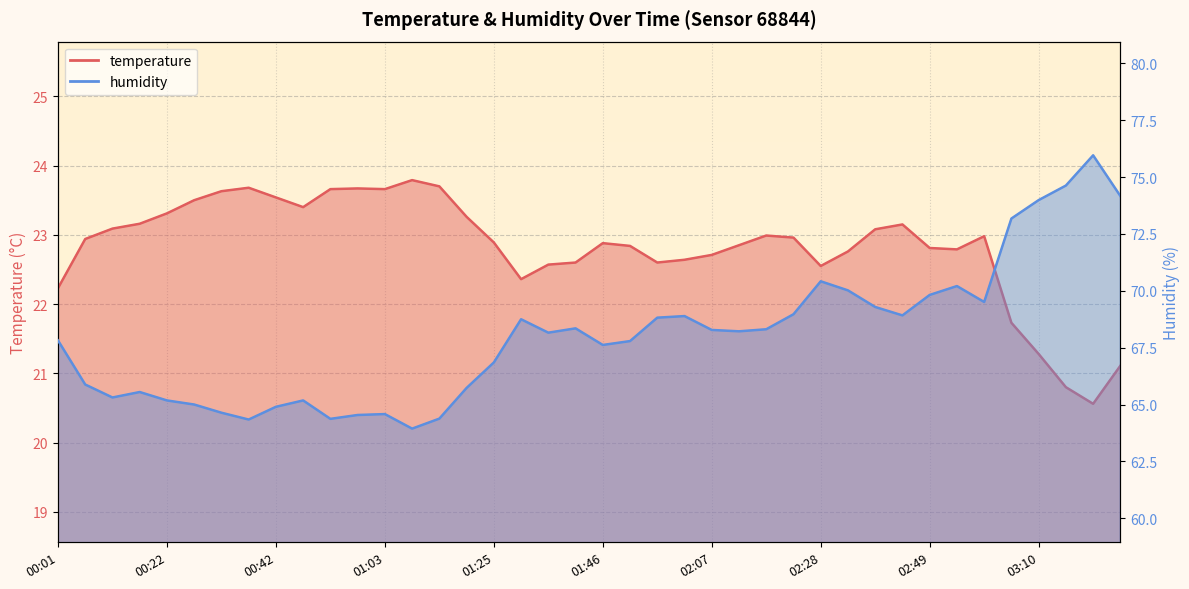

Reading left to right, transcribe all the data shown in this chart.

temperature: 00:01=22.2	00:06=22.9	00:11=23.1	00:16=23.2	00:22=23.3	00:27=23.5	00:32=23.6	00:37=23.7	00:42=23.5	00:48=23.4	00:53=23.7	00:58=23.7	01:03=23.7	01:08=23.8	01:14=23.7	01:19=23.3	01:25=22.9	01:30=22.4	01:35=22.6	01:41=22.6	01:46=22.9	01:51=22.8	01:56=22.6	02:02=22.6	02:07=22.7	02:13=22.9	02:18=23.0	02:23=23.0	02:28=22.6	02:33=22.8	02:39=23.1	02:44=23.1	02:49=22.8	02:54=22.8	02:59=23.0	03:05=21.7	03:10=21.3	03:15=20.8	03:20=20.6	03:25=21.1
humidity: 00:01=67.8	00:06=65.9	00:11=65.3	00:16=65.5	00:22=65.2	00:27=65.0	00:32=64.6	00:37=64.3	00:42=64.9	00:48=65.2	00:53=64.4	00:58=64.5	01:03=64.6	01:08=63.9	01:14=64.4	01:19=65.7	01:25=66.8	01:30=68.8	01:35=68.2	01:41=68.3	01:46=67.6	01:51=67.8	01:56=68.8	02:02=68.9	02:07=68.3	02:13=68.2	02:18=68.3	02:23=69.0	02:28=70.4	02:33=70.0	02:39=69.3	02:44=68.9	02:49=69.8	02:54=70.2	02:59=69.5	03:05=73.2	03:10=74.0	03:15=74.6	03:20=76.0	03:25=74.2